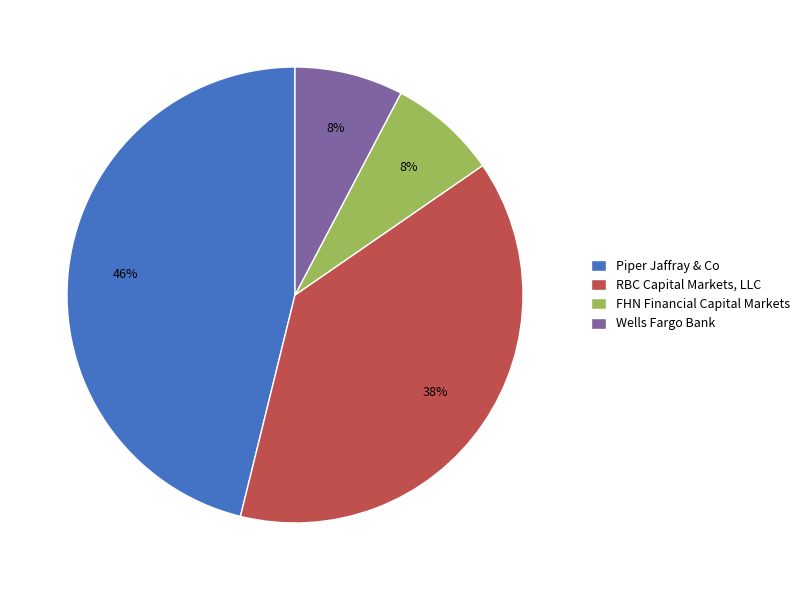

Between RBC Capital Markets, LLC and Piper Jaffray & Co, which is larger?

Piper Jaffray & Co